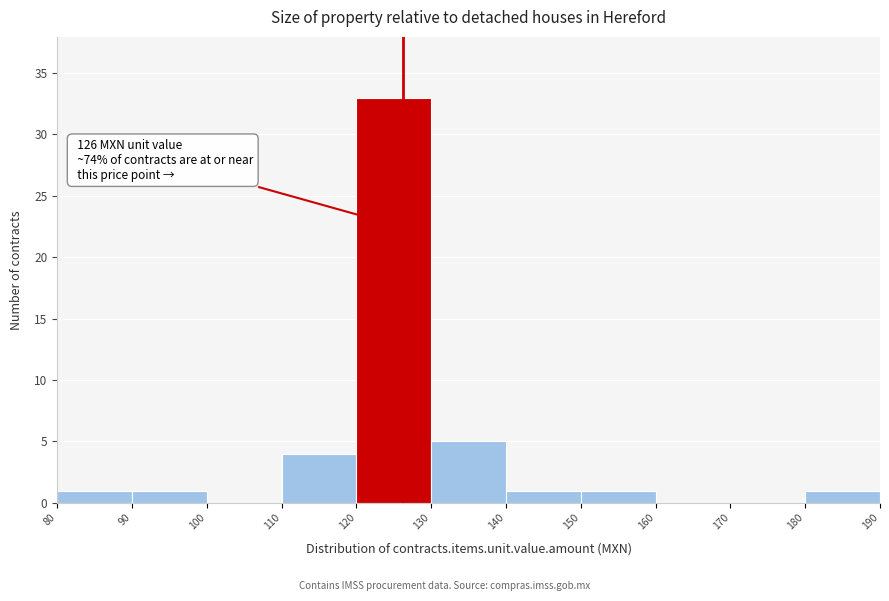

Which range on the x-axis has the tallest bar?

120 to 130